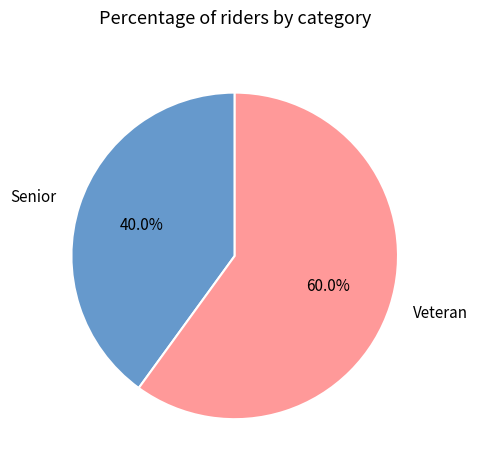

How many segments does this pie chart have?

2